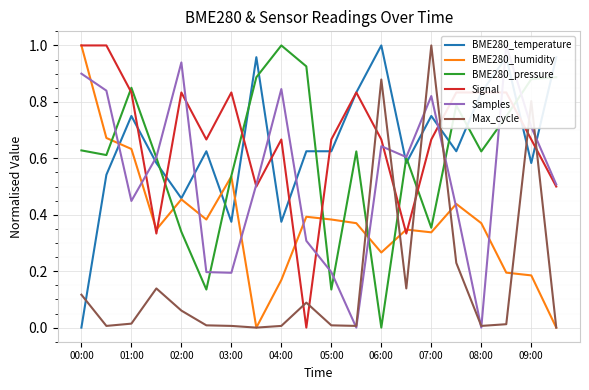

True or false: Signal has a value of 0.2 at 09:00.

False